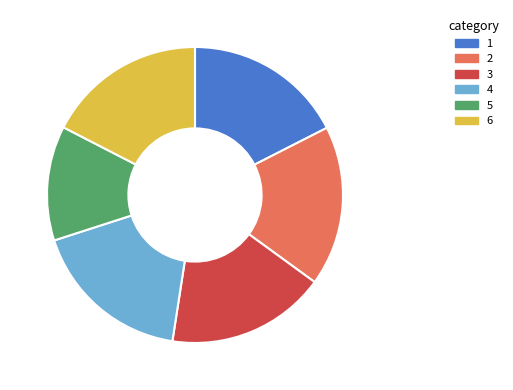

Which category has the smallest portion of the pie?

5